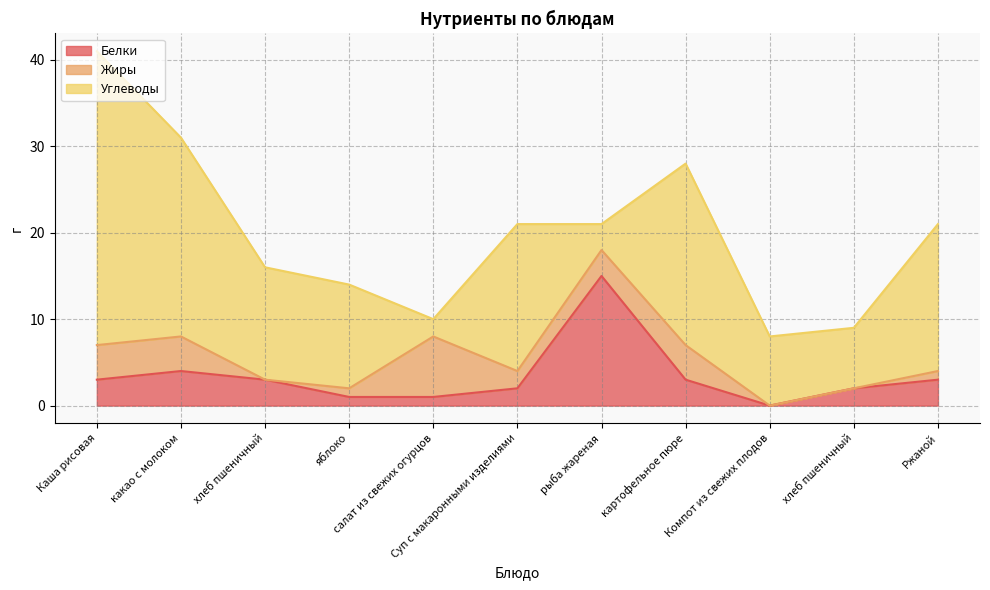

What is the difference between the second highest and minimum values in the Жиры series?

4